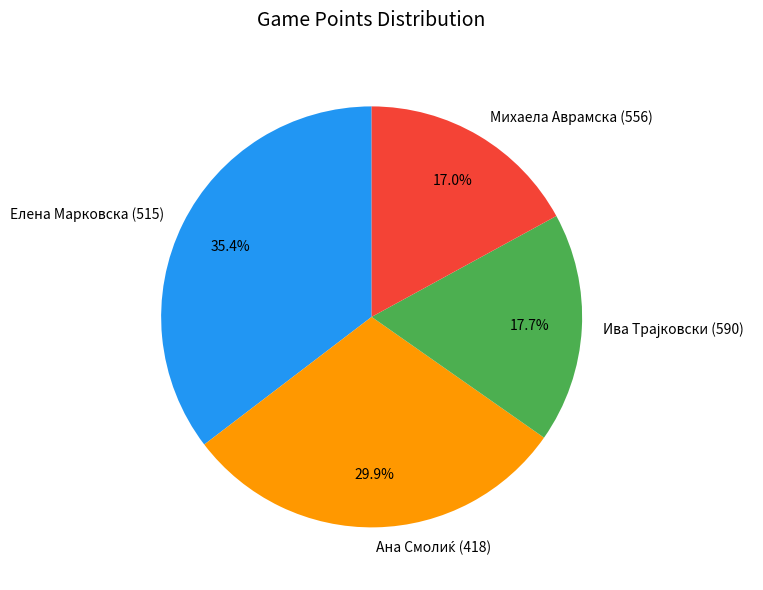

How many segments does this pie chart have?

4